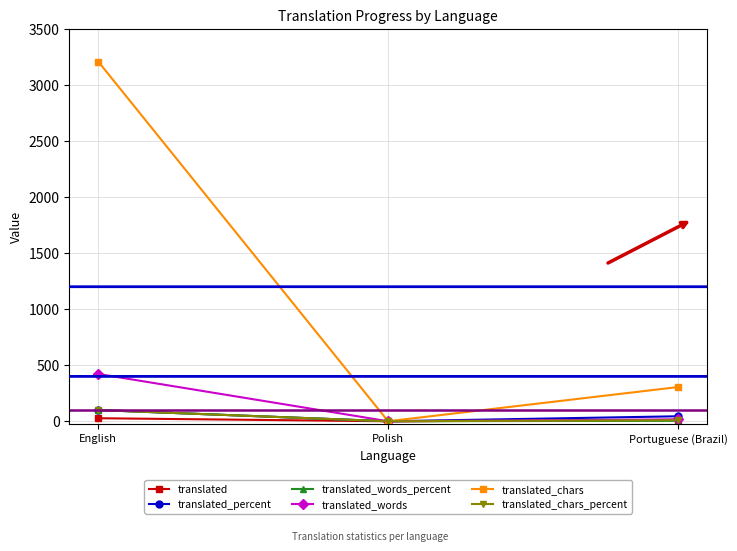

What is the difference between the translated_chars_percent values at Polish and Portuguese (Brazil)?

9.5